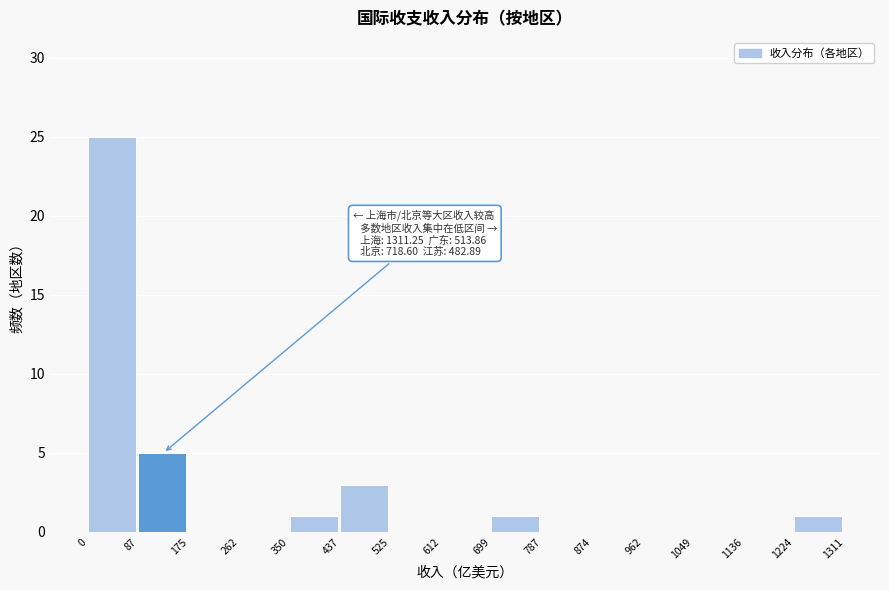

Which range on the x-axis has the tallest bar?

0 to 87